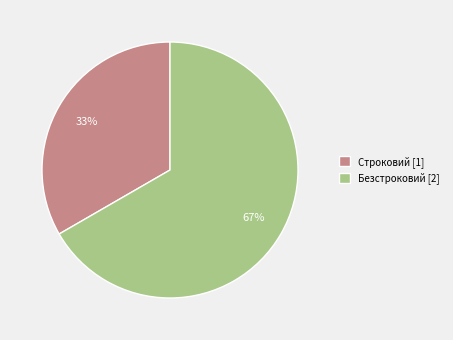

Does any single category account for the majority?

Yes